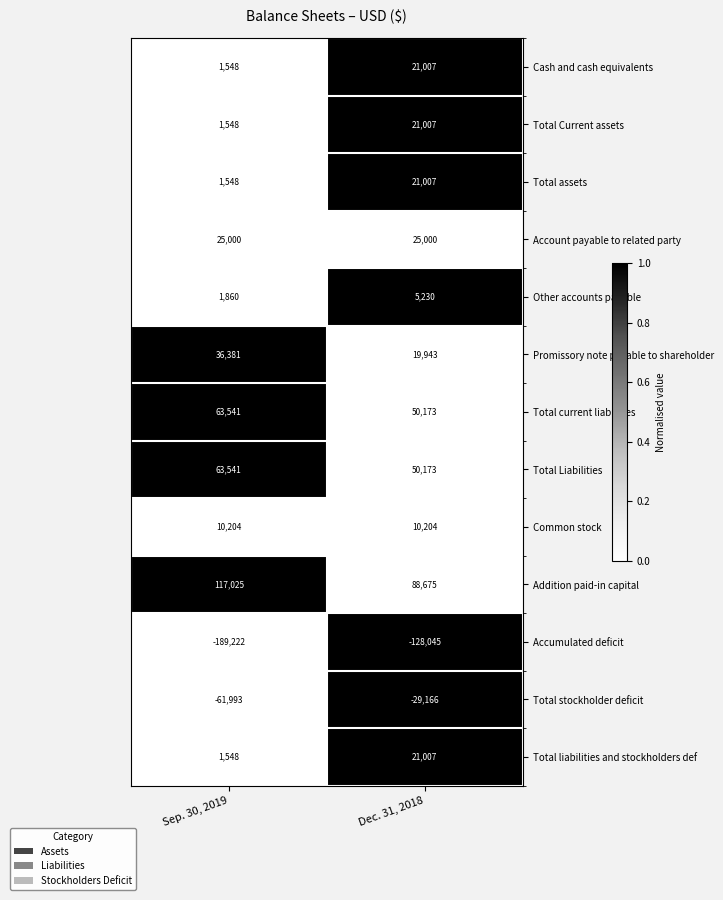

The Common stock series shows 10204 at Dec. 31, 2018. True or false?

True